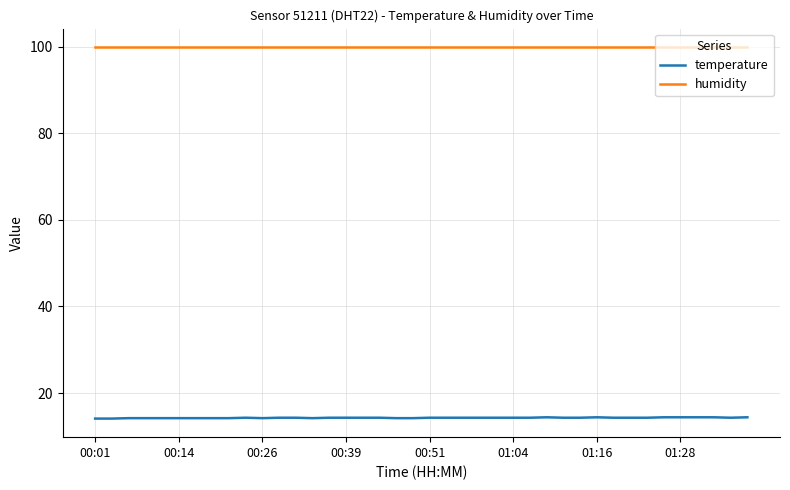

Which series has the largest total across all categories?

humidity